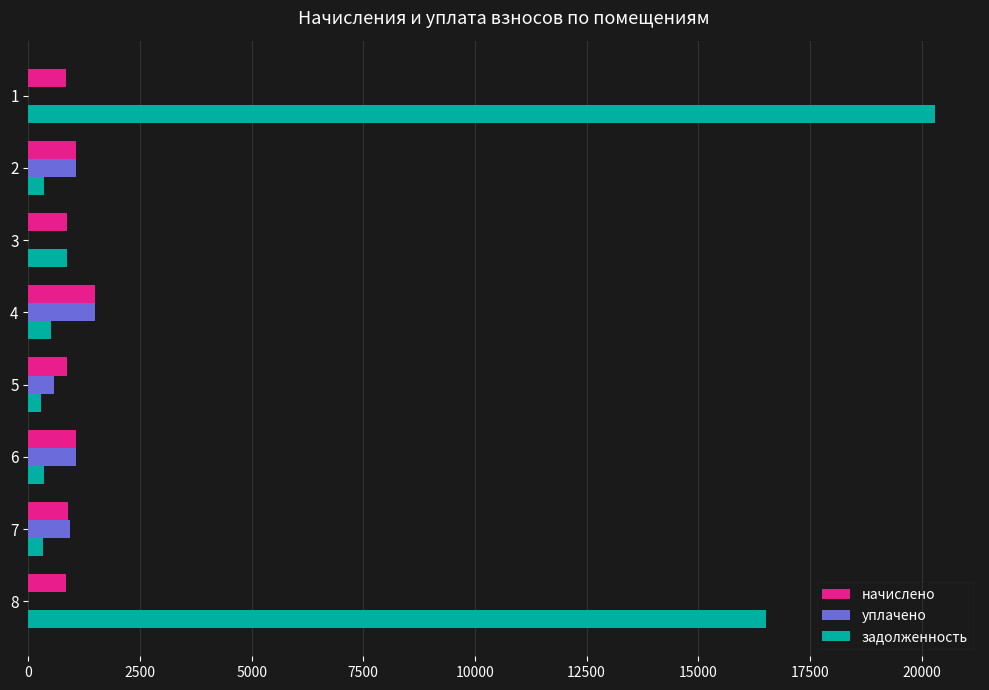

What is the sum of the уплачено values at 8 and 4?

1497.0